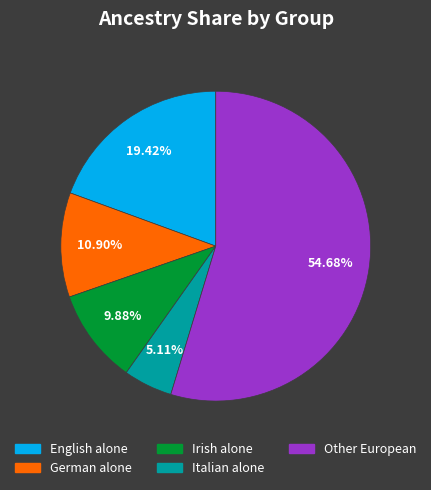

Does any single category account for the majority?

Yes